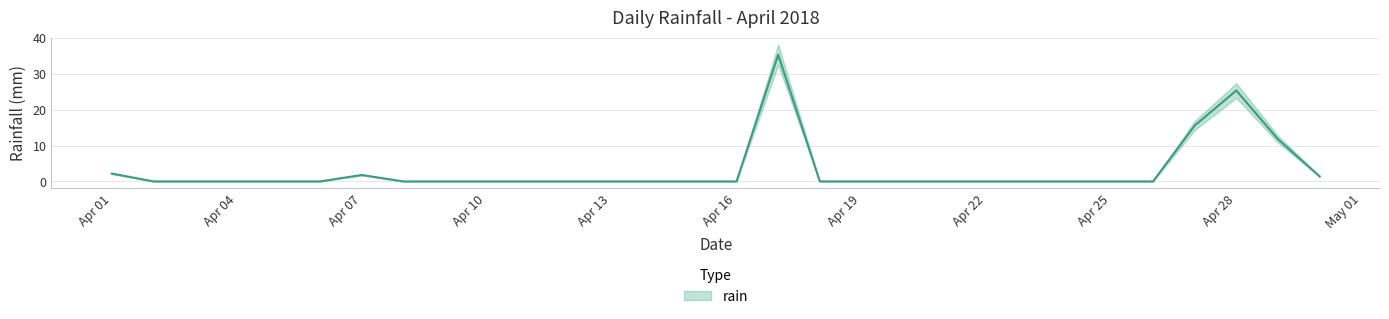

List the labels in order of value, smallest first.

2018-04-02, 2018-04-03, 2018-04-04, 2018-04-05, 2018-04-06, 2018-04-08, 2018-04-09, 2018-04-10, 2018-04-11, 2018-04-12, 2018-04-13, 2018-04-14, 2018-04-15, 2018-04-16, 2018-04-18, 2018-04-19, 2018-04-20, 2018-04-21, 2018-04-22, 2018-04-23, 2018-04-24, 2018-04-25, 2018-04-26, 2018-04-30, 2018-04-07, 2018-04-01, 2018-04-29, 2018-04-27, 2018-04-28, 2018-04-17